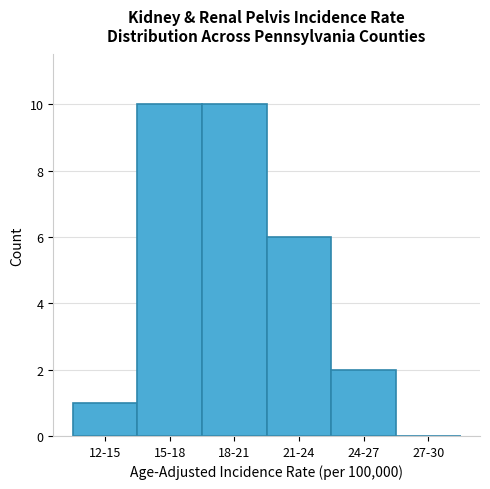

Reading left to right, list all the values displayed in this chart.

12-15=1	15-18=10	18-21=10	21-24=6	24-27=2	27-30=0